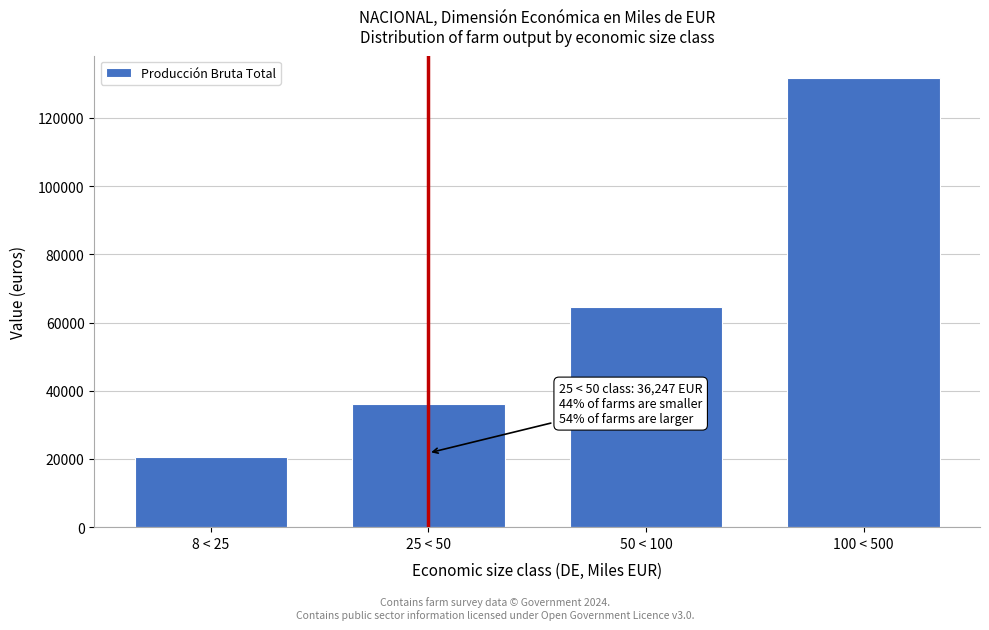

Reading left to right, transcribe all the data shown in this chart.

20522	36247	64622	131701